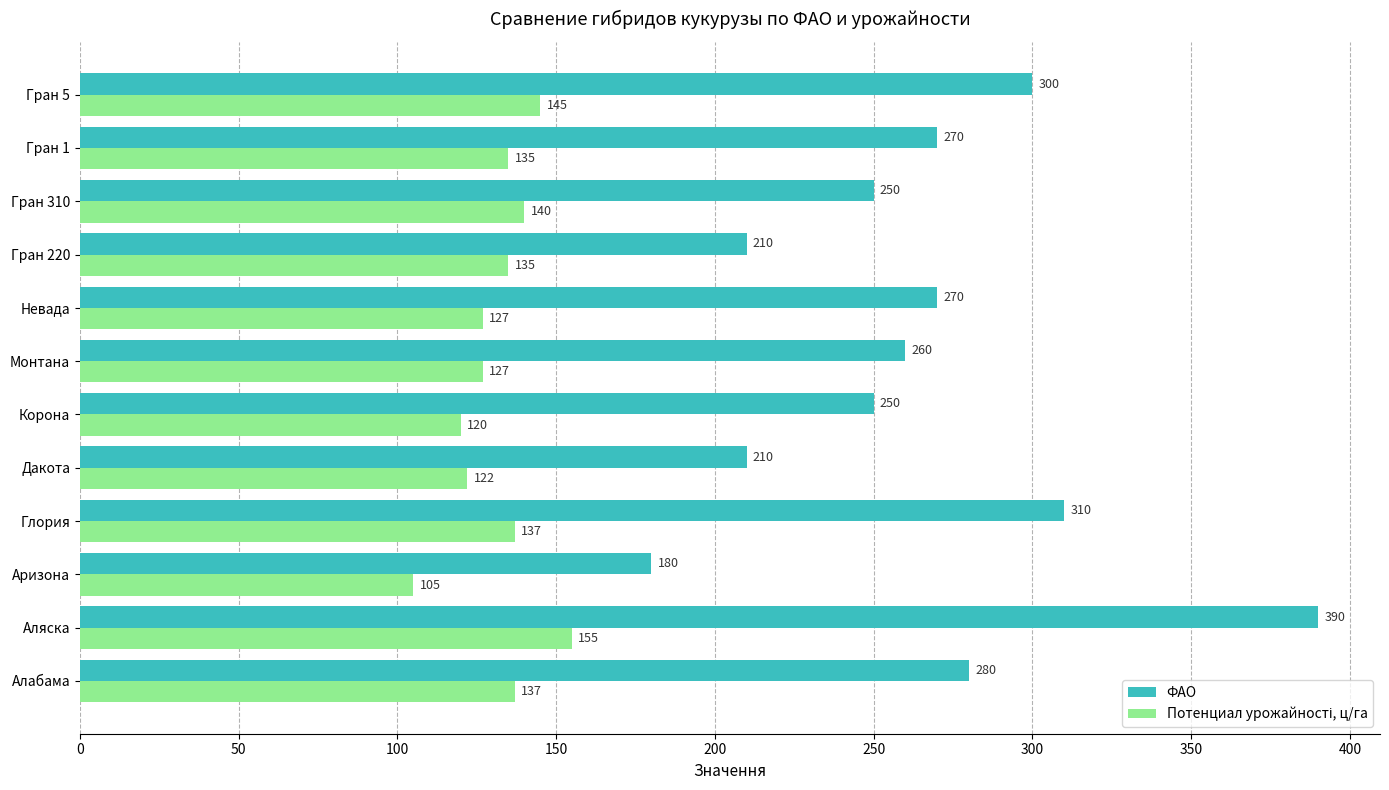

Which series has the largest range (max minus min)?

ФАО